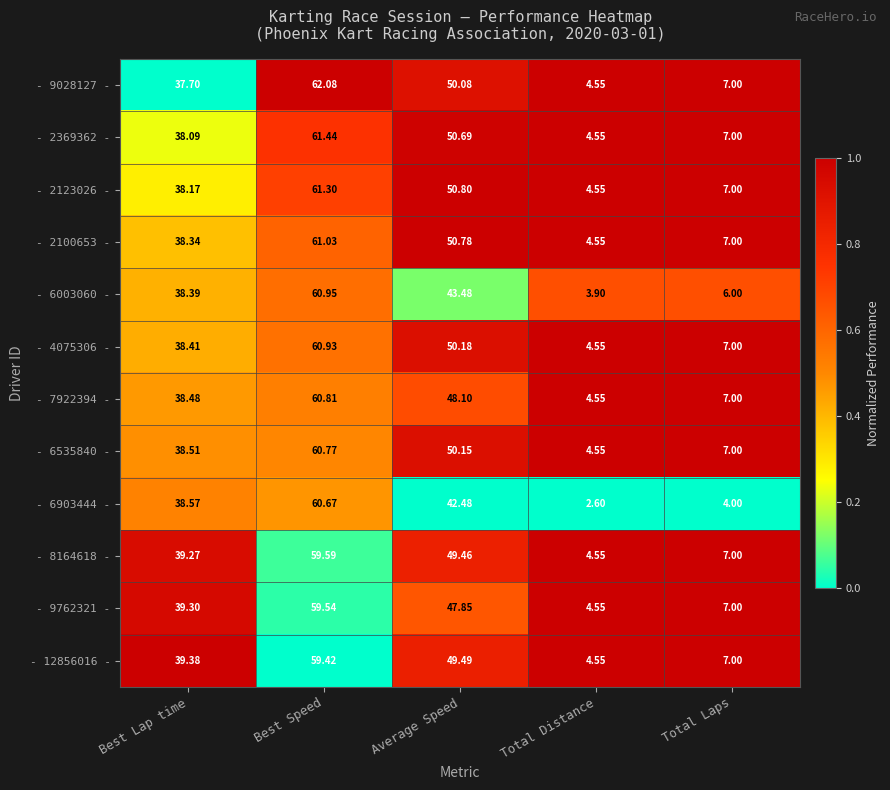

At which category is the sum across all series the highest?

Best Speed